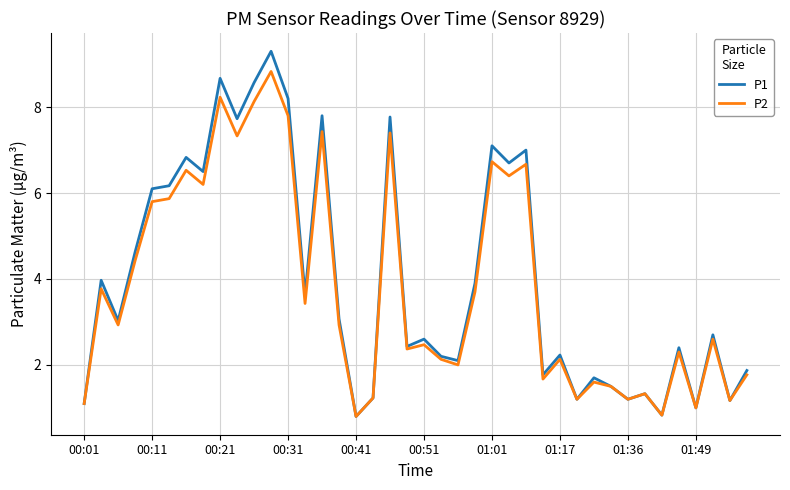

How many distinct data groups are displayed?

2